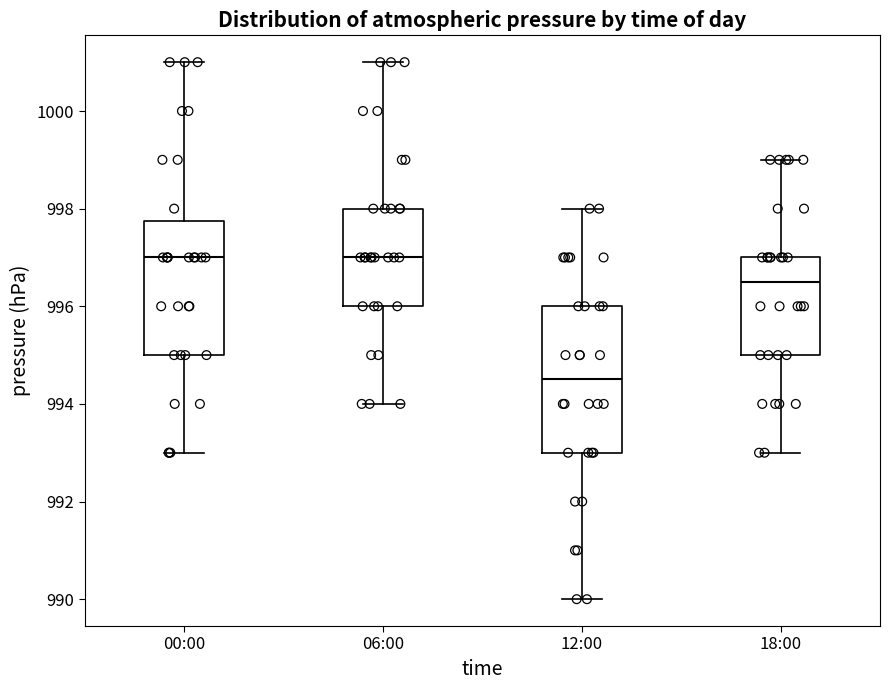

Reading left to right, read every box against the y-axis: the position of its median line, the range the box covers, and the ends of its whiskers. The values are not printed on the chart, so give them approximately, as read against the axis.

00:00: median 997.0, box 995.0 to 997.8, whiskers 993.0 to 1001.0
06:00: median 997.0, box 996.0 to 998.0, whiskers 994.0 to 1001.0
12:00: median 994.6, box 993.0 to 996.0, whiskers 990.0 to 998.0
18:00: median 996.6, box 995.0 to 997.0, whiskers 993.0 to 999.0